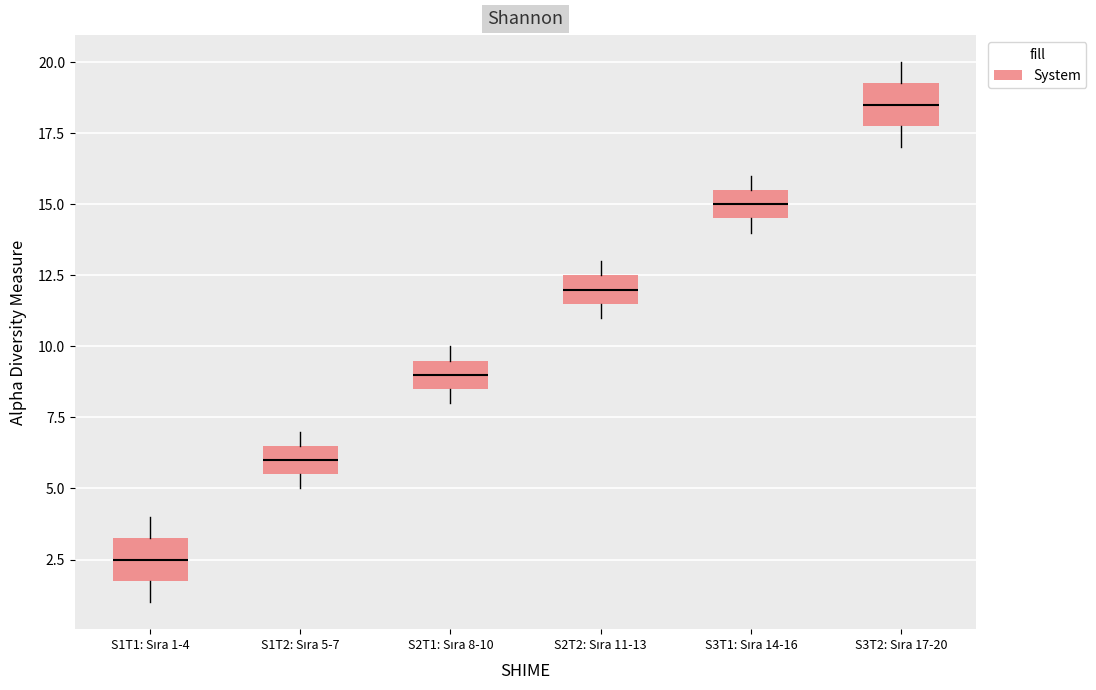

Reading left to right, transcribe this box plot: for each box, give where its median line is, the range the box spans, and where its two whiskers end, as read against the y-axis. The values are not printed on the chart, so give them approximately, as read against the axis.

S1T1: Sıra 1-4: median 2.5, box 2.0 to 3.5, whiskers 1.0 to 4.0
S1T2: Sıra 5-7: median 6.0, box 5.5 to 6.5, whiskers 5.0 to 7.0
S2T1: Sıra 8-10: median 9.0, box 8.5 to 9.5, whiskers 8.0 to 10.0
S2T2: Sıra 11-13: median 12.0, box 11.5 to 12.5, whiskers 11.0 to 13.0
S3T1: Sıra 14-16: median 15.0, box 14.5 to 15.5, whiskers 14.0 to 16.0
S3T2: Sıra 17-20: median 18.5, box 18.0 to 19.5, whiskers 17.0 to 20.0